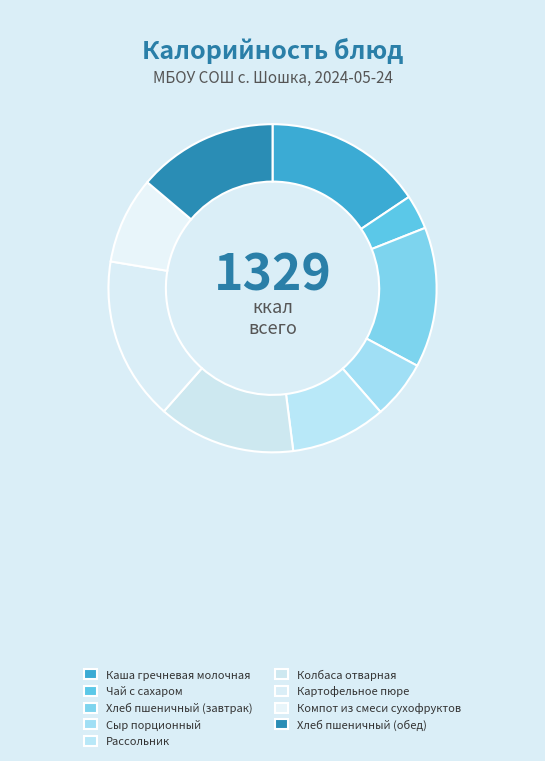

What is the smallest slice in the pie chart?

Чай с сахаром